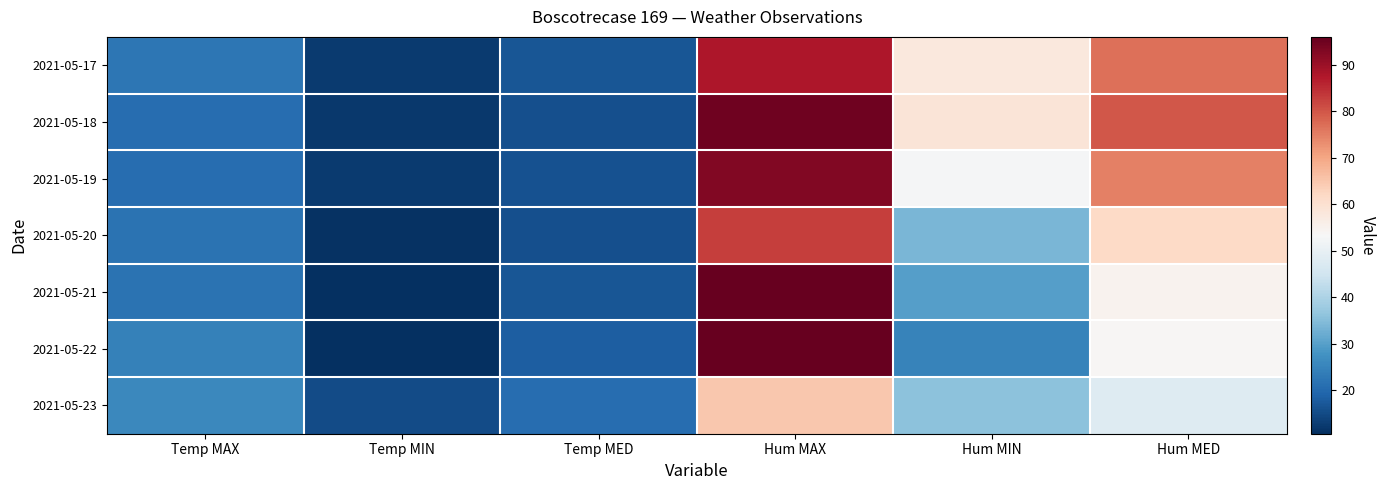

Reading right to left, transcribe all the data shown in this chart.

2021-05-17: Hum MED=77.0	Hum MIN=58.0	Hum MAX=88.0	Temp MED=16.9	Temp MIN=12.4	Temp MAX=22.5
2021-05-18: Hum MED=80.0	Hum MIN=59.0	Hum MAX=95.0	Temp MED=15.9	Temp MIN=12.2	Temp MAX=20.7
2021-05-19: Hum MED=75.0	Hum MIN=53.0	Hum MAX=93.0	Temp MED=16.3	Temp MIN=12.4	Temp MAX=20.7
2021-05-20: Hum MED=62.0	Hum MIN=34.0	Hum MAX=83.0	Temp MED=15.7	Temp MIN=11.2	Temp MAX=21.7
2021-05-21: Hum MED=55.0	Hum MIN=30.0	Hum MAX=96.0	Temp MED=16.7	Temp MIN=10.8	Temp MAX=21.9
2021-05-22: Hum MED=54.0	Hum MIN=25.0	Hum MAX=96.0	Temp MED=18.3	Temp MIN=10.7	Temp MAX=24.4
2021-05-23: Hum MED=48.0	Hum MIN=36.0	Hum MAX=65.0	Temp MED=21.0	Temp MIN=15.2	Temp MAX=26.0